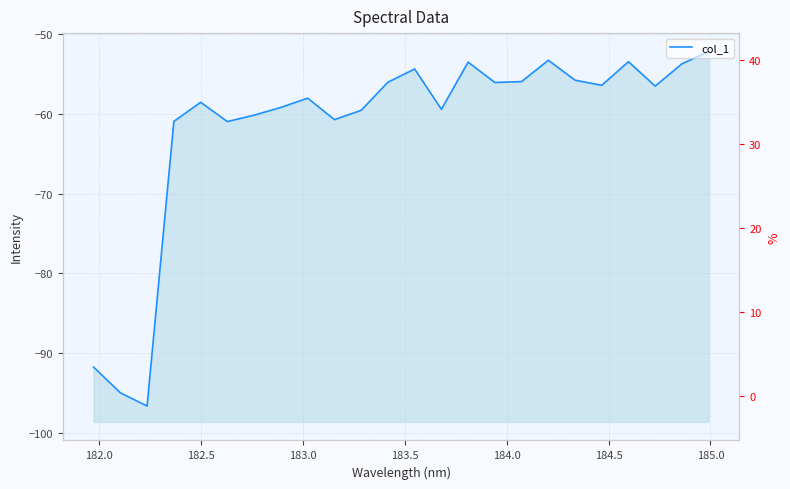

How many interior local valleys (lower than both neighbors) does the data have?

7